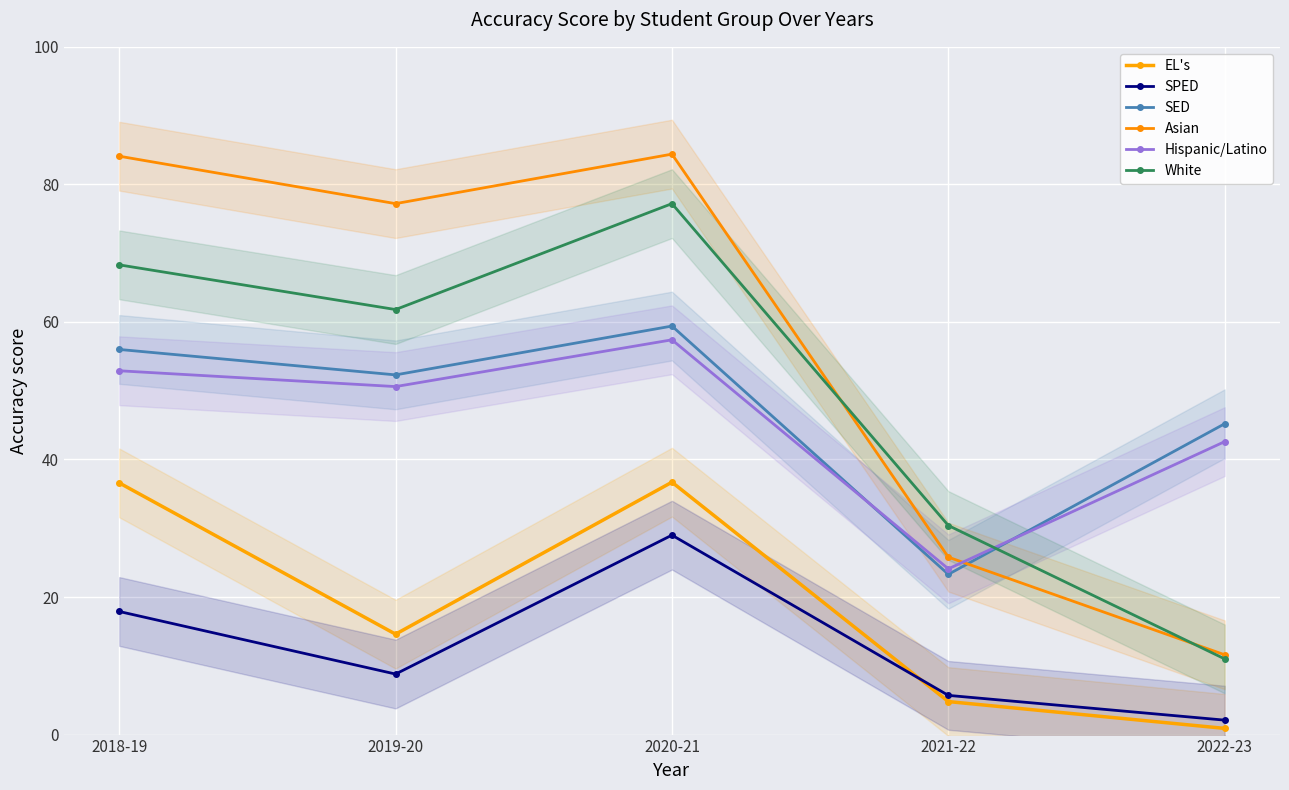

At which label does SED first exceed 52?

2018-19